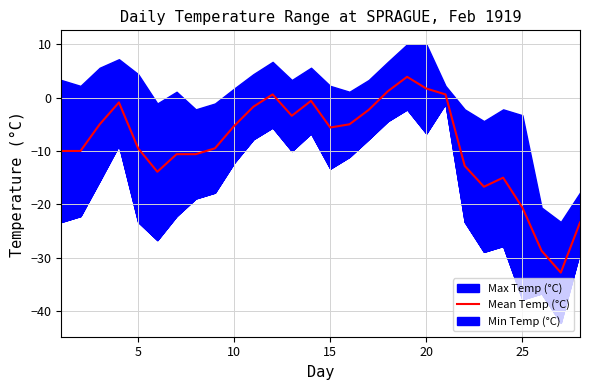

Does the chart have visible grid lines?

Yes